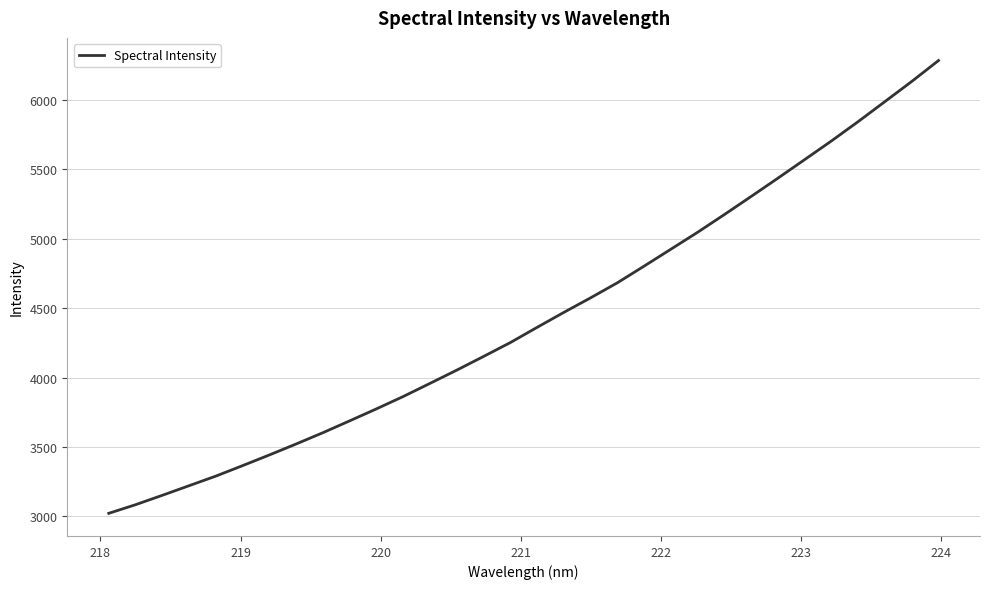

What is the minimum value shown in the chart?

3021.5